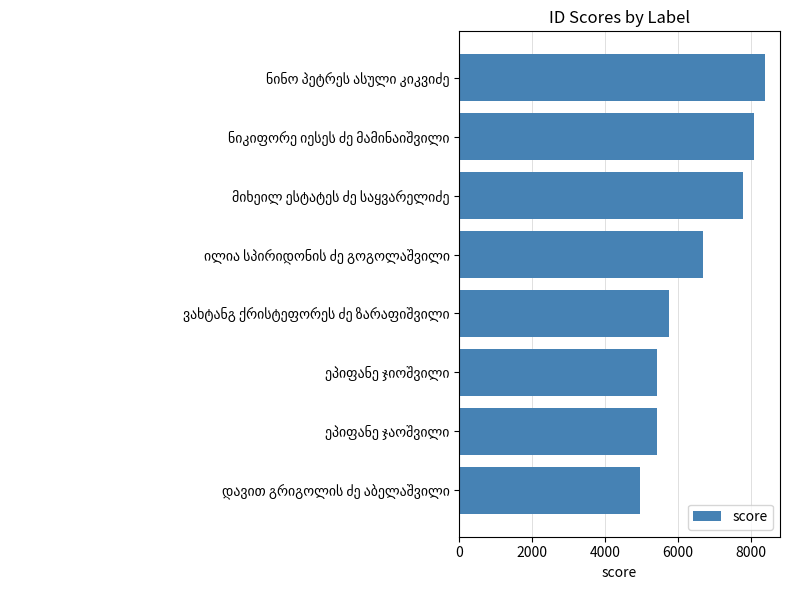

What is the sum of all values?

52448